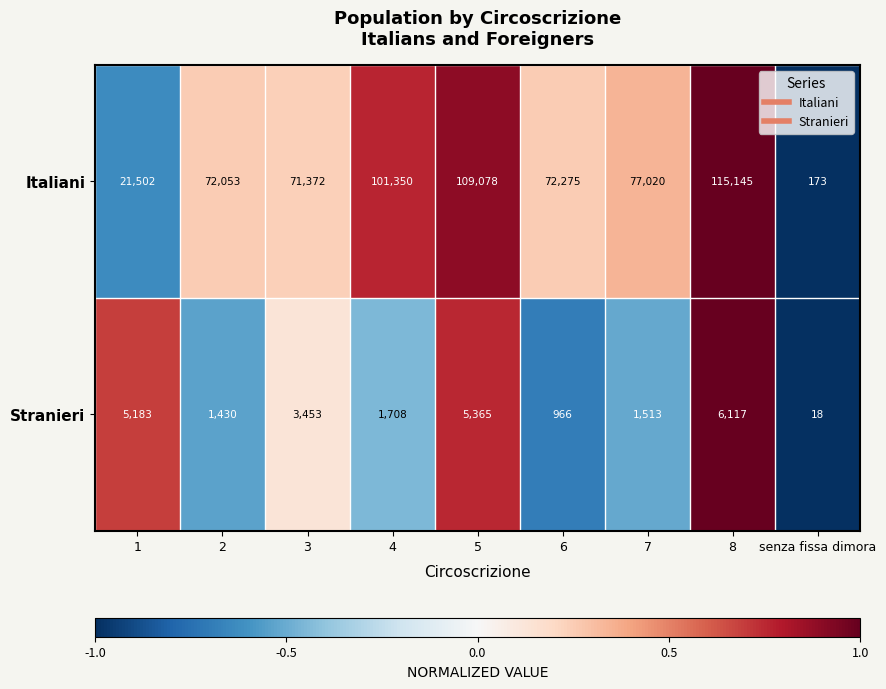

What is the lowest value of the Stranieri series?

18